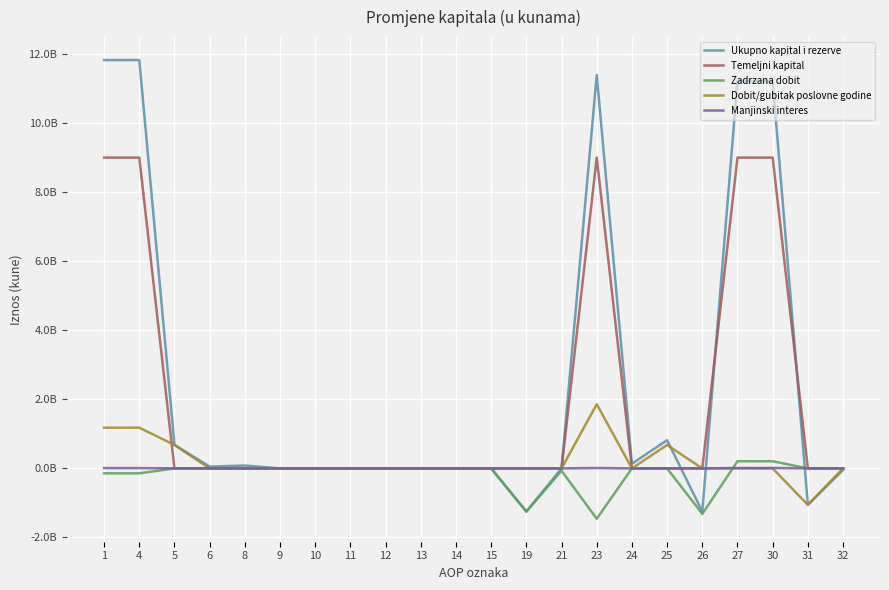

Which series ends up on top after the final intersection of Dobit/gubitak poslovne godine and Zadrzana dobit?

Zadrzana dobit